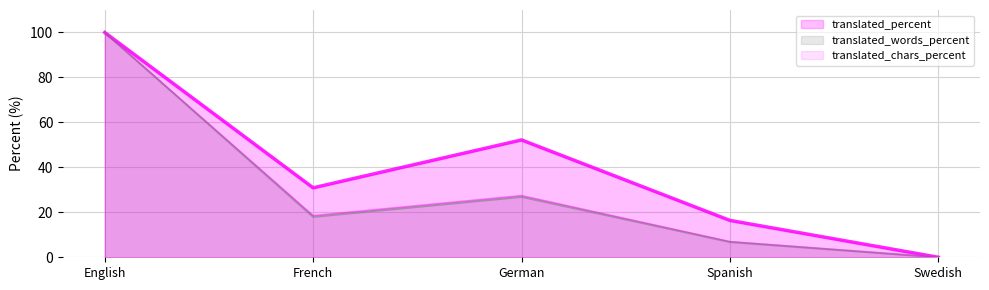

How many lines are shown in the chart?

3